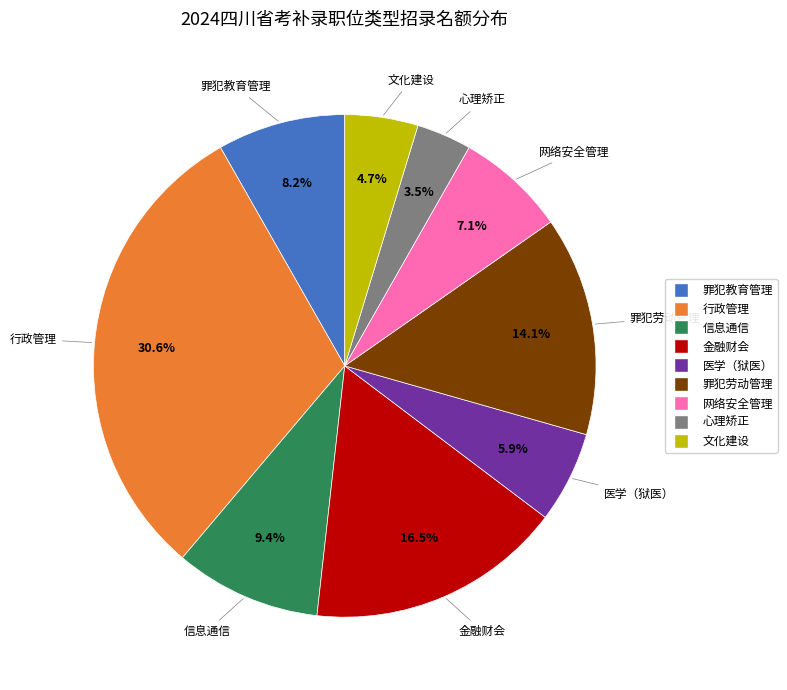

To the nearest percent, what percentage of the pie is 行政管理?

31%